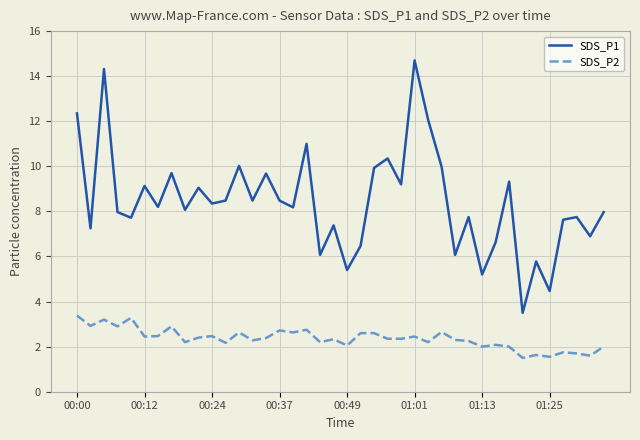

What is the difference between the maximum and second lowest values in the SDS_P1 series?

10.2